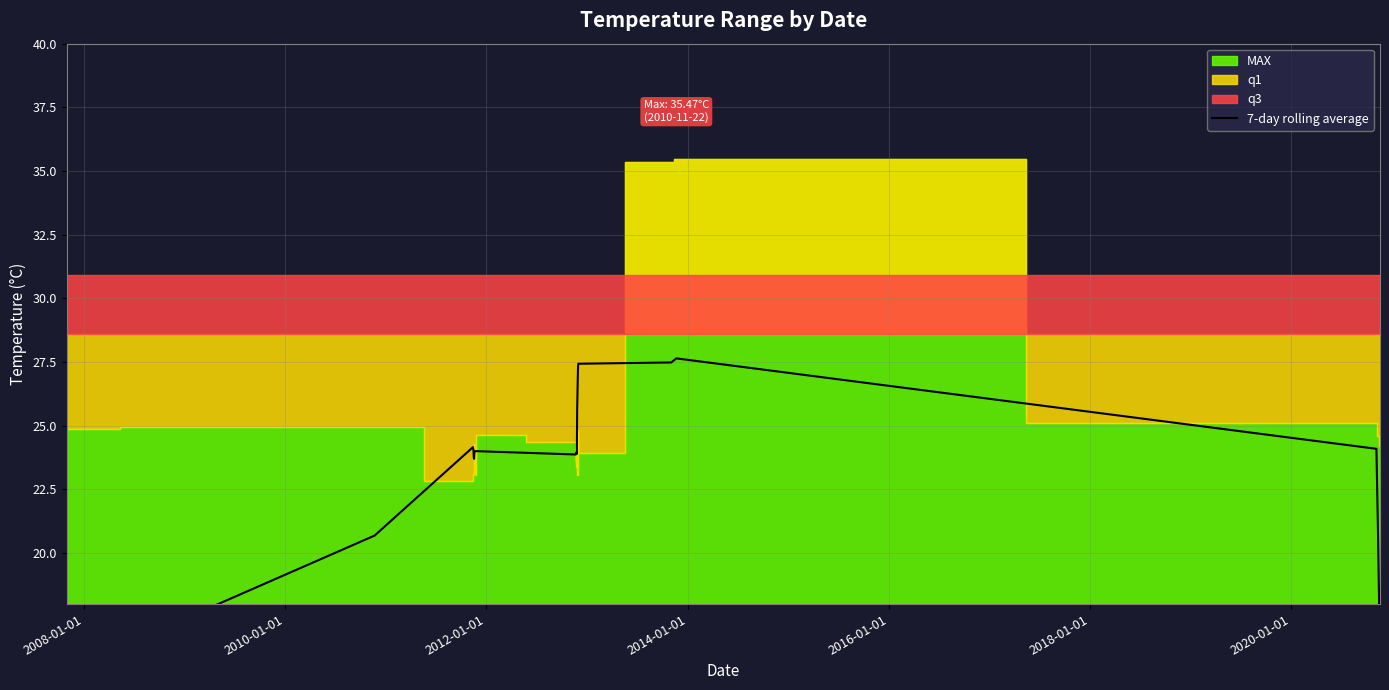

The value at 11 is 32.8. True or false?

False